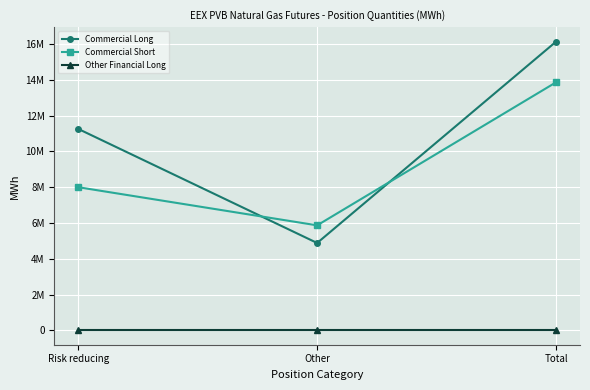

What is the label of the 3rd point from the right?

Risk reducing